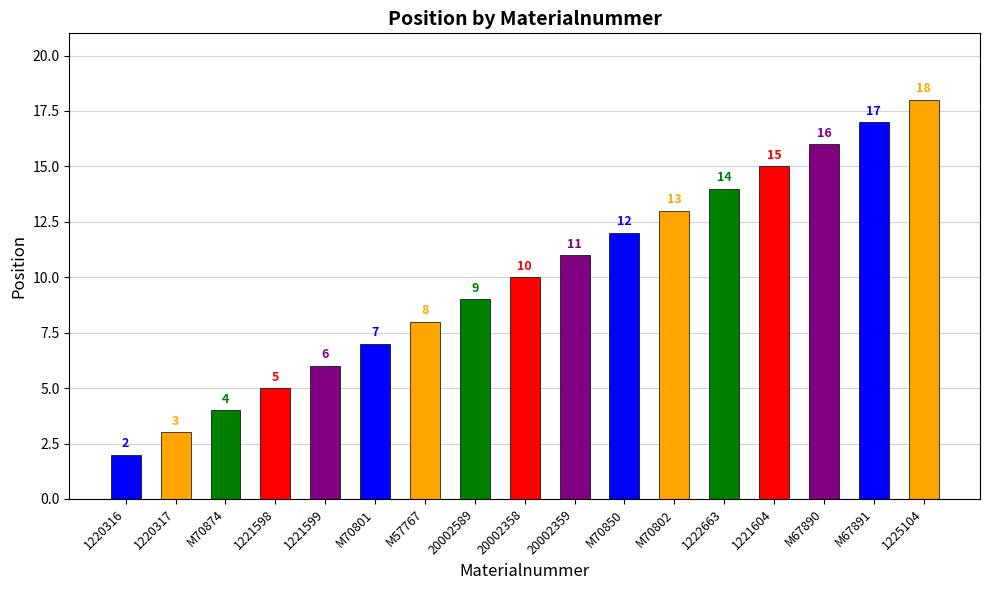

What is the smallest value displayed?

2